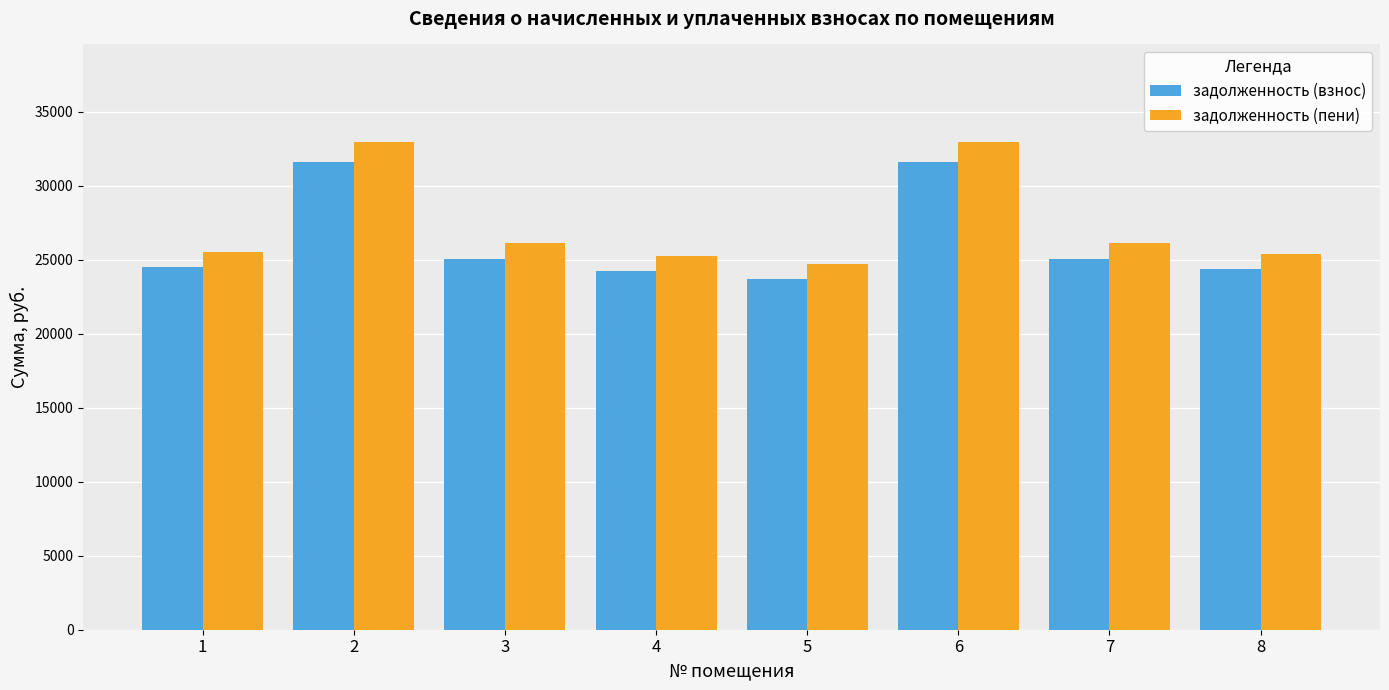

Rank the series by their maximum value, from lowest to highest.

задолженность (взнос), задолженность (пени)